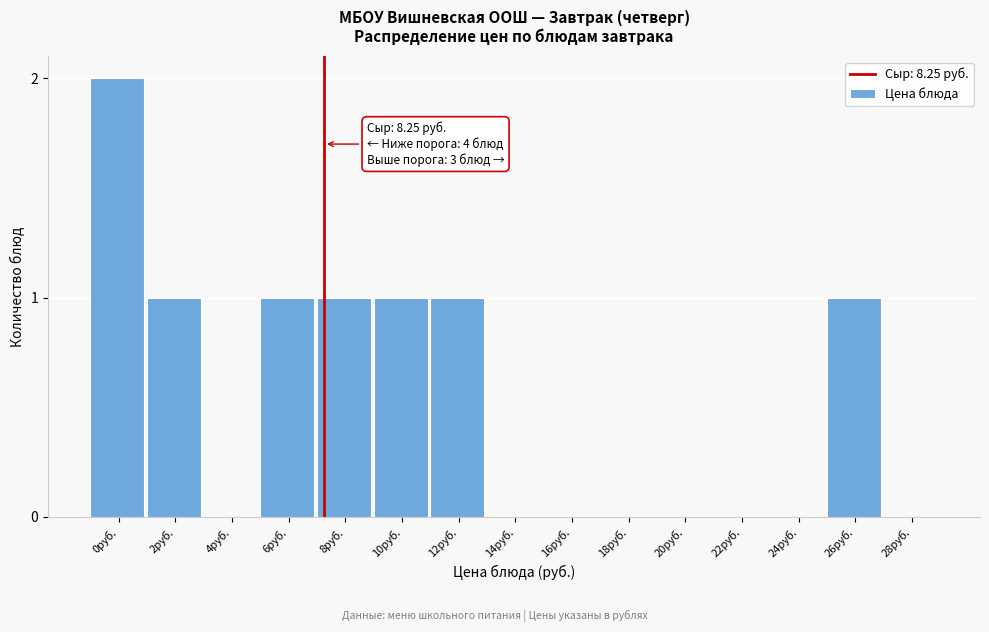

Reading left to right, what are all the values shown in this chart?

0руб.=2	2руб.=1	4руб.=0	6руб.=1	8руб.=1	10руб.=1	12руб.=1	14руб.=0	16руб.=0	18руб.=0	20руб.=0	22руб.=0	24руб.=0	26руб.=1	28руб.=0